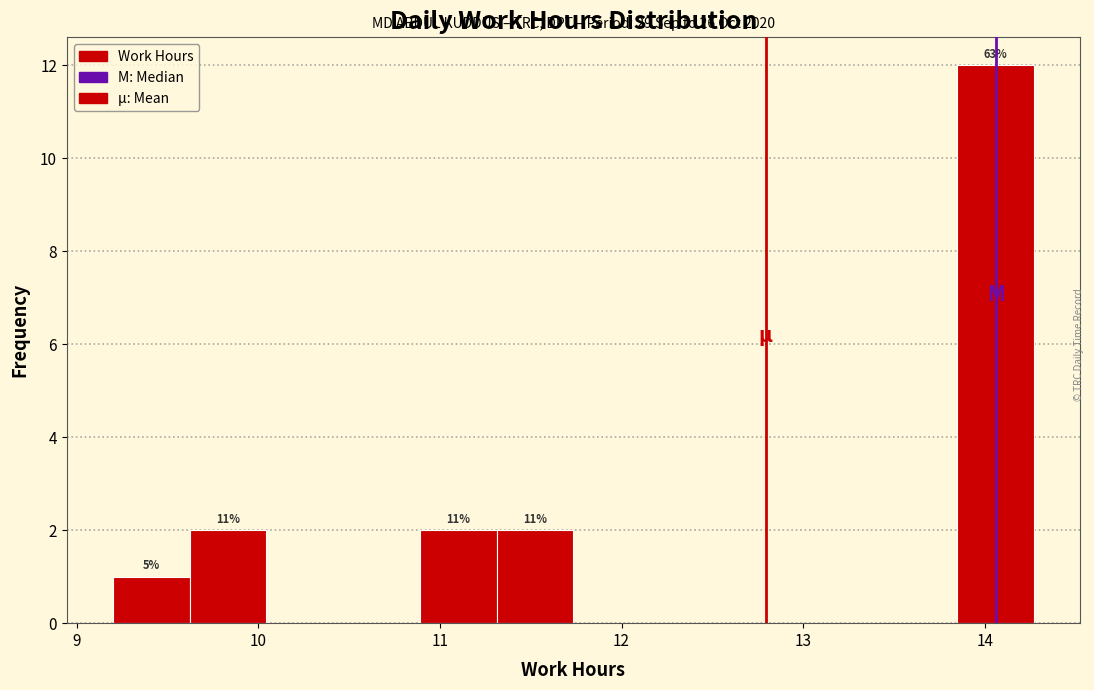

Which range on the x-axis has the tallest bar?

13.8 to 14.3